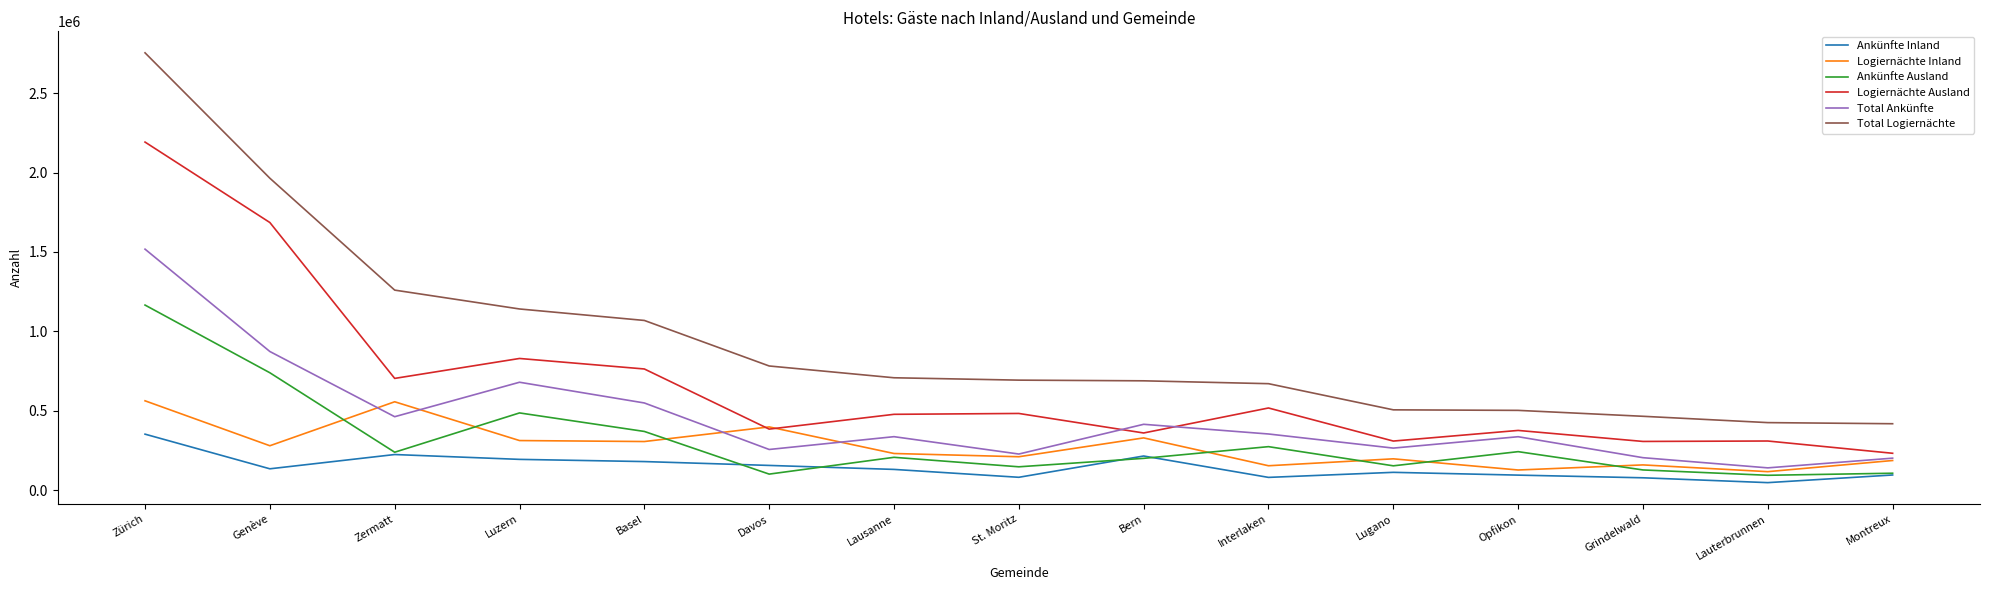

Rank the series by their maximum value, from lowest to highest.

Ankünfte Inland, Logiernächte Inland, Ankünfte Ausland, Total Ankünfte, Logiernächte Ausland, Total Logiernächte